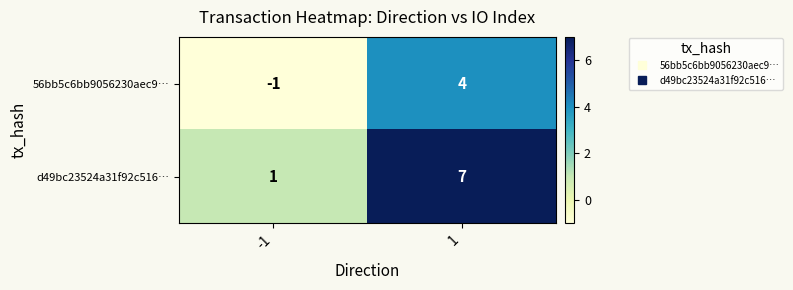

What is the sum of all d49bc23524a31f92c516… values?

8